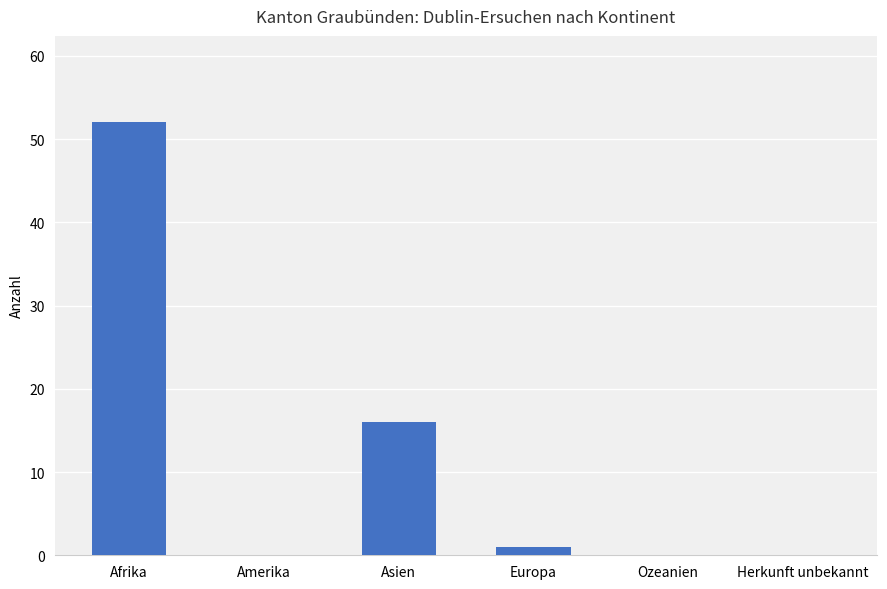

Which label corresponds to the largest value in the chart?

Afrika